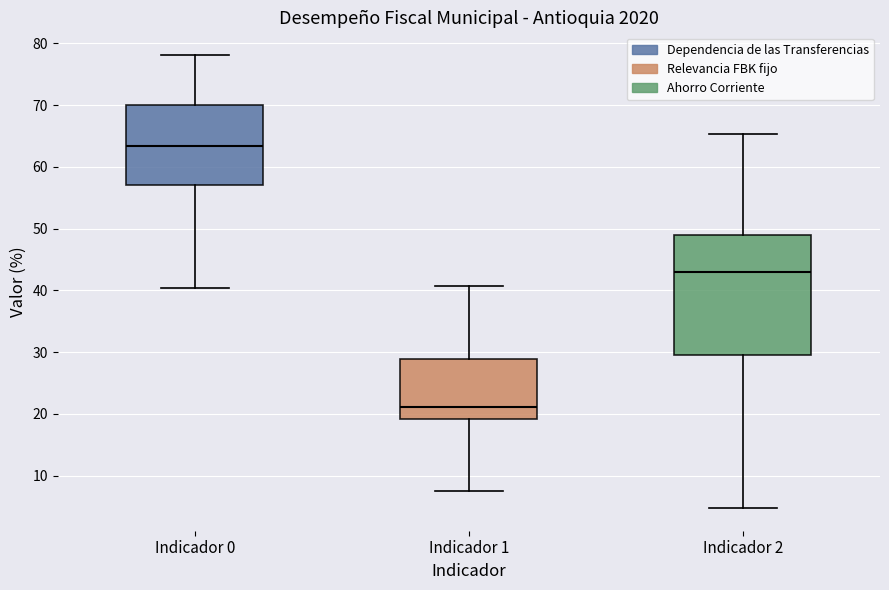

Comparing the boxes themselves (not the whiskers), which one is the tallest?

Indicador 2